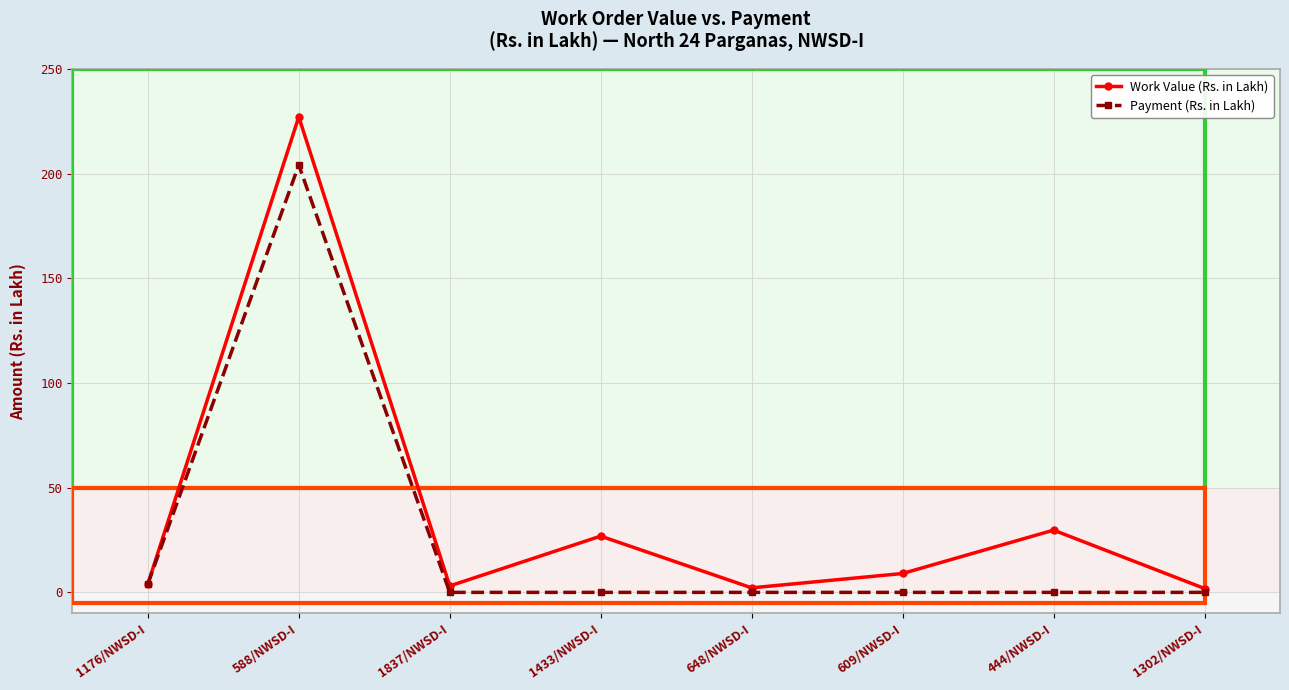

Which series has the largest range (max minus min)?

Work Value (Rs. in Lakh)